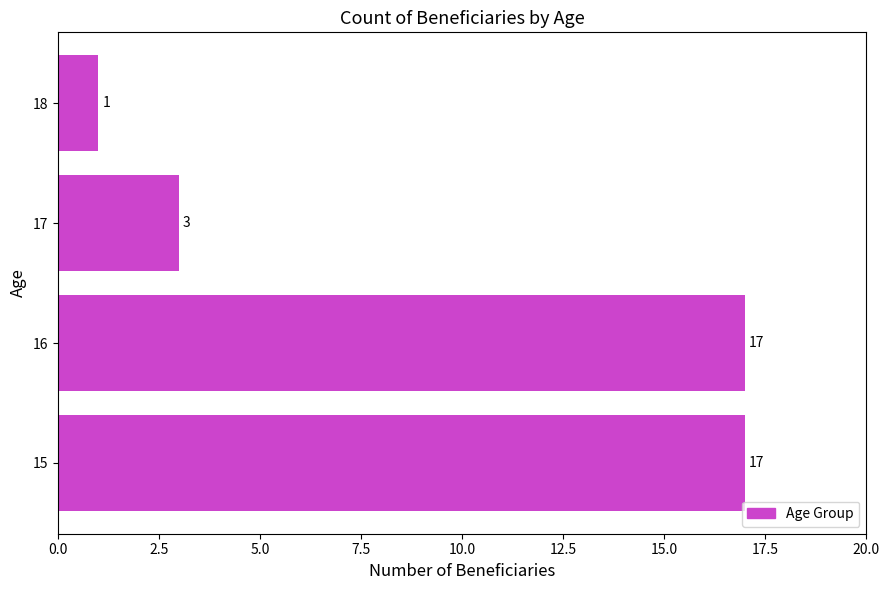

Approximately how many times larger is the value at 16 compared to 18?

17.0